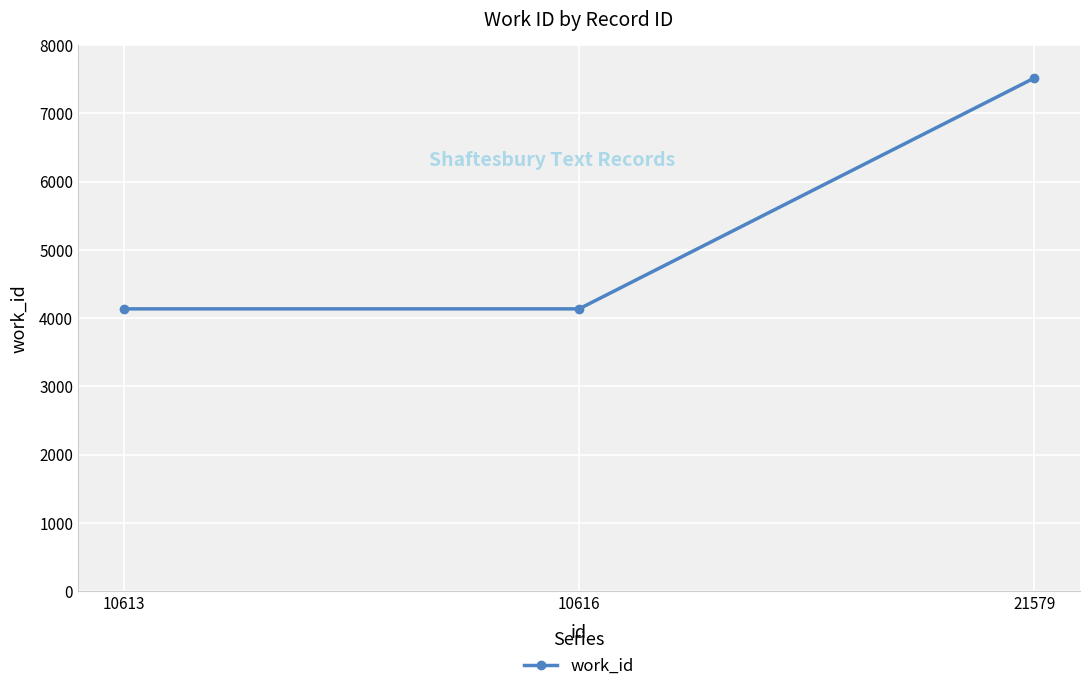

Reading left to right, what are all the values shown in this chart?

10613=4136	10616=4136	21579=7520